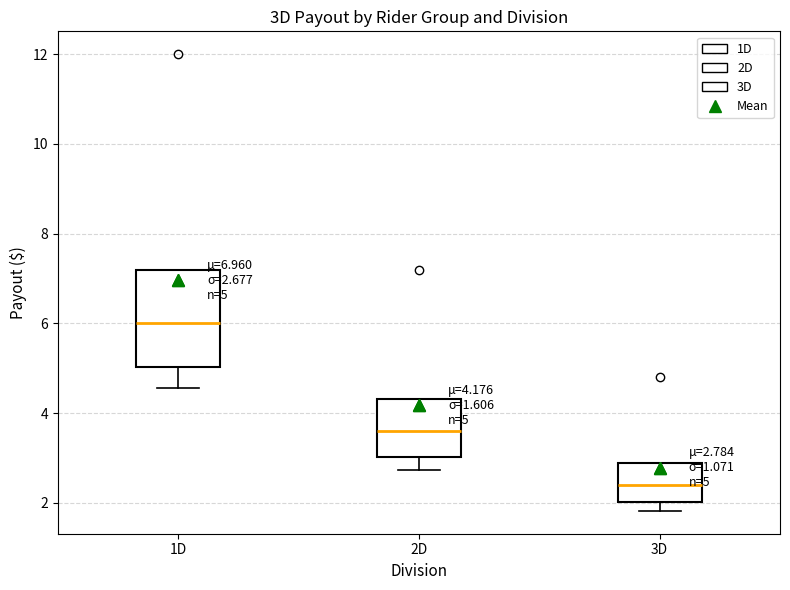

Which box's median line is the lowest?

3D